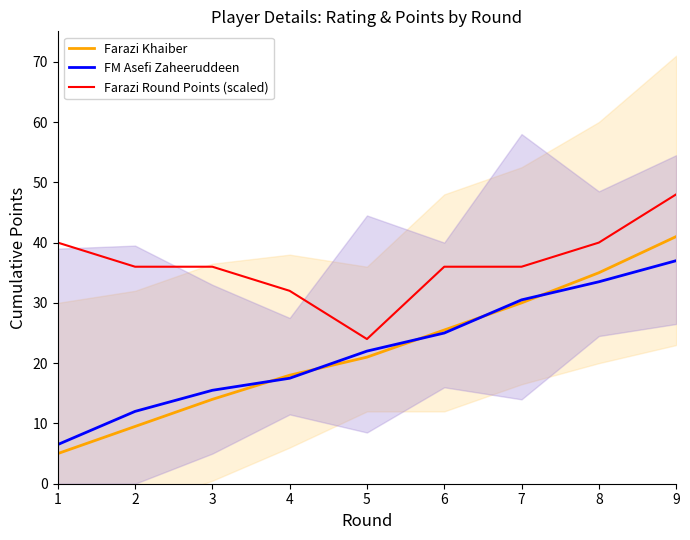

Is it true that Farazi Round Points (scaled) equals 36.0 at 7?

True